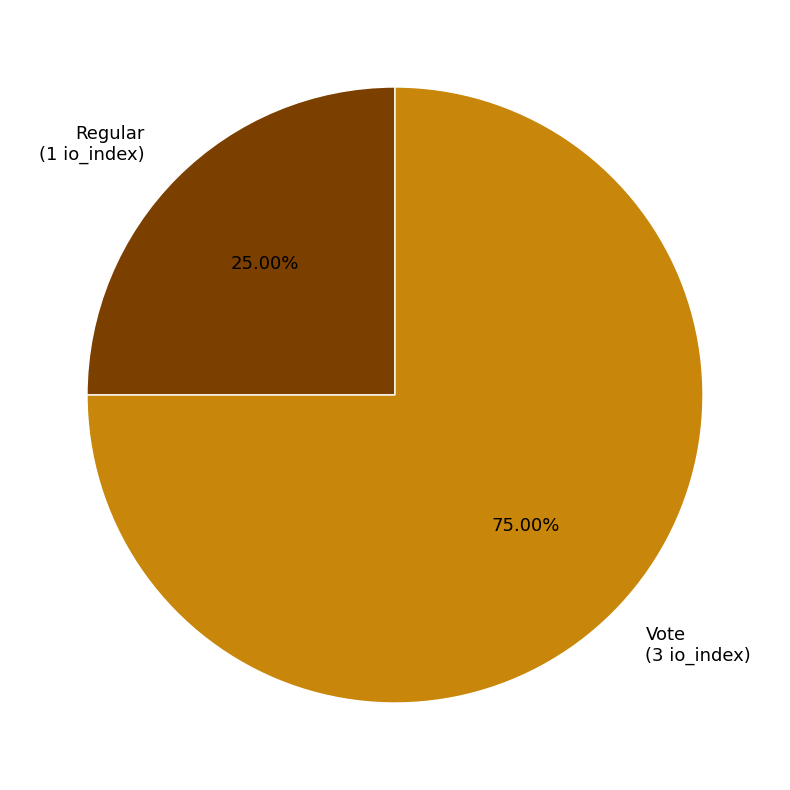

To the nearest percent, what is the average slice percentage?

50%